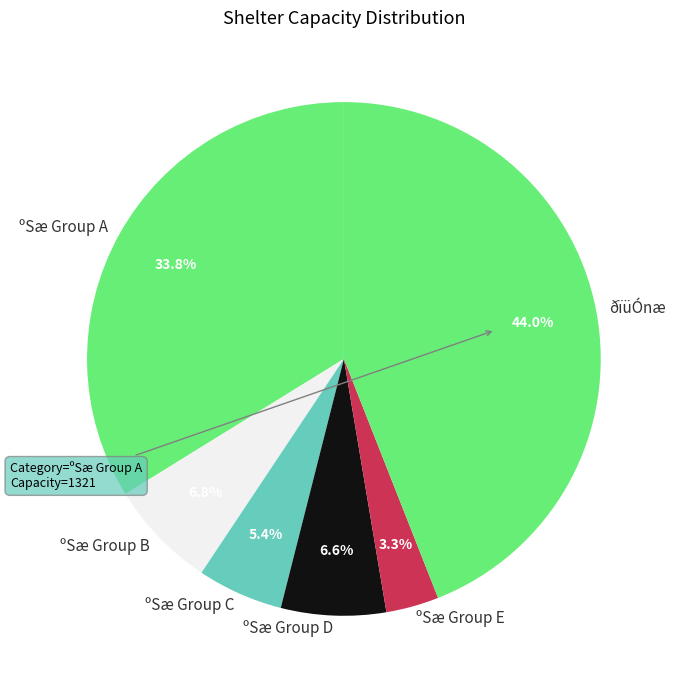

Combined, do ºSæ Group A and ºSæ Group D account for over 50%?

No